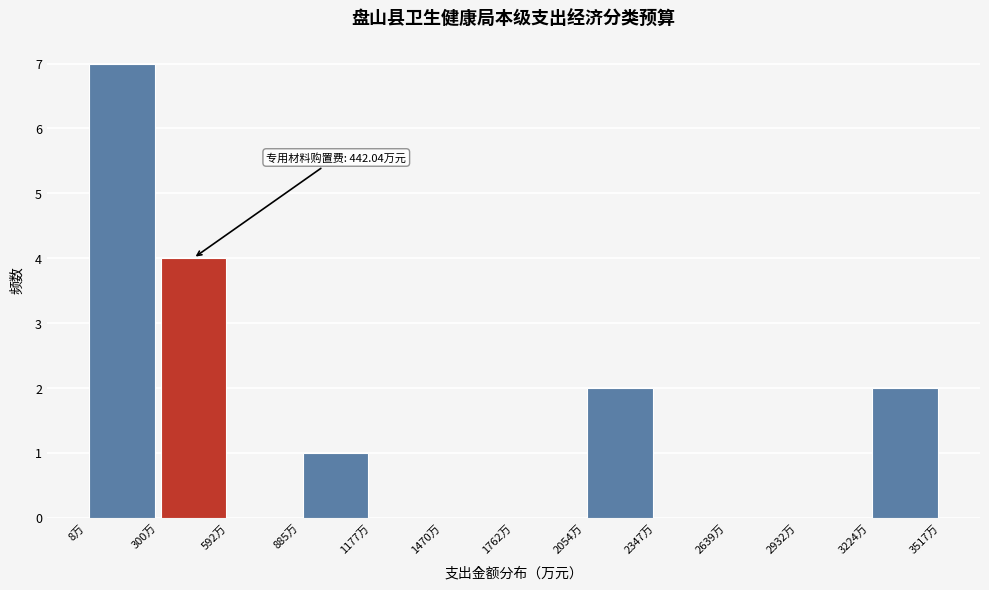

Over which range of the x-axis is the bar tallest?

0 to 300